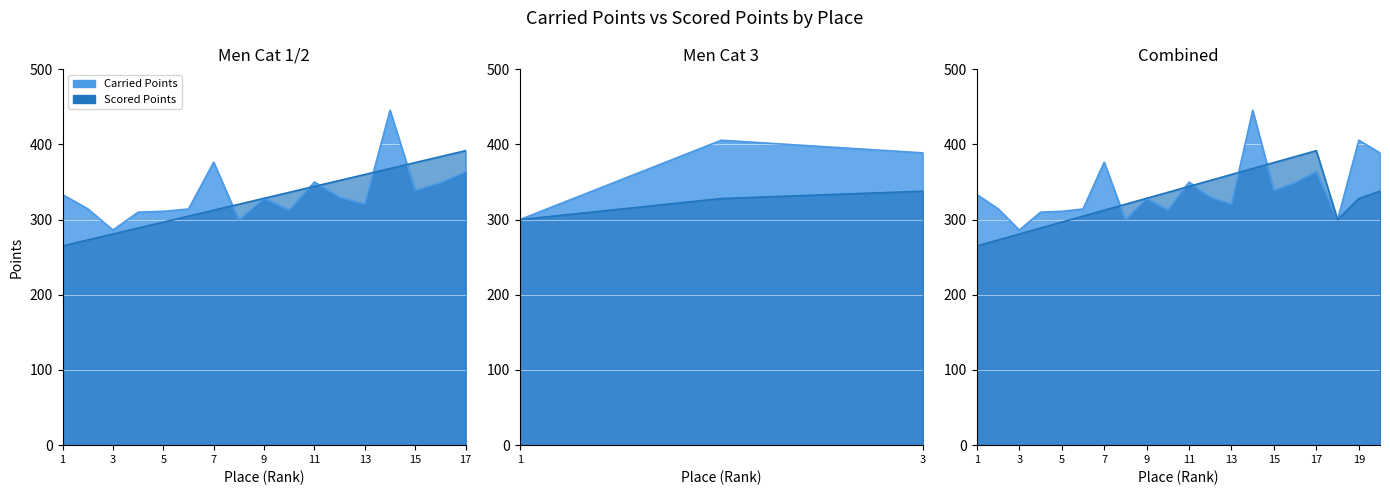

What is the value of the Carried Points point at the 3rd from the left?

286.2